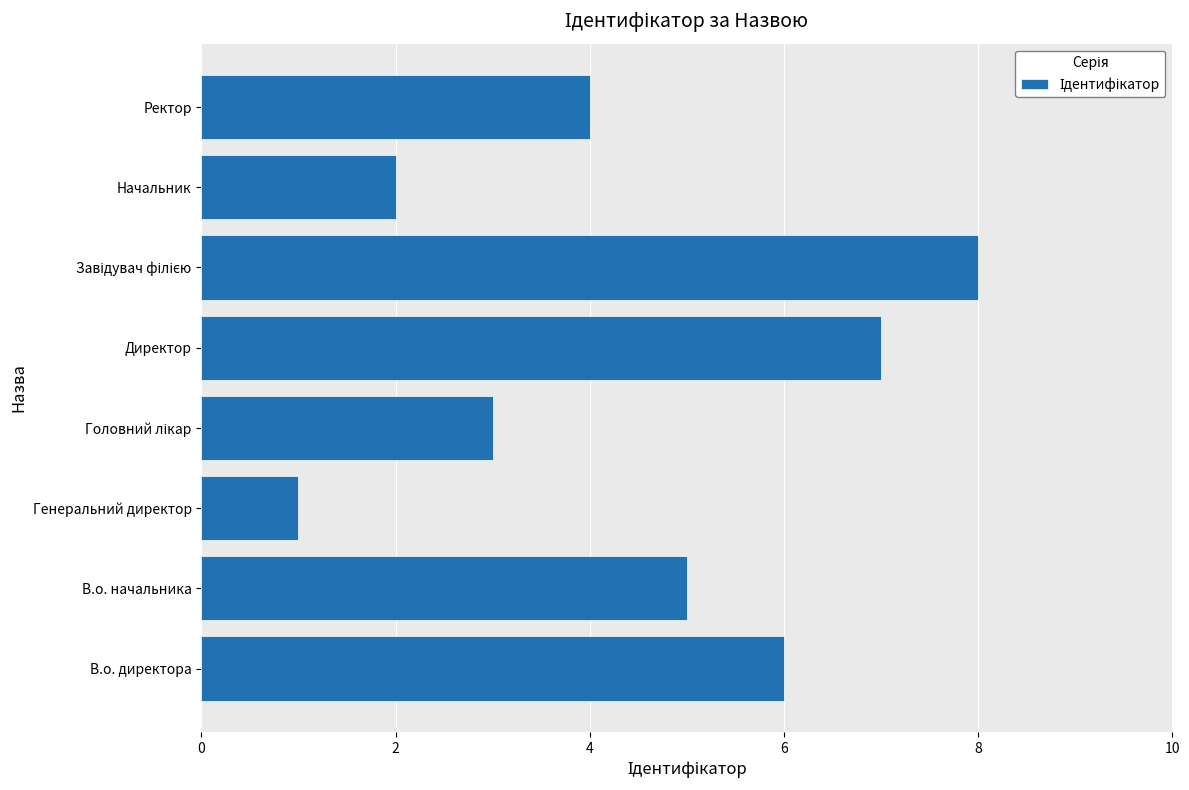

Which label corresponds to the smallest value in the chart?

Генеральний директор